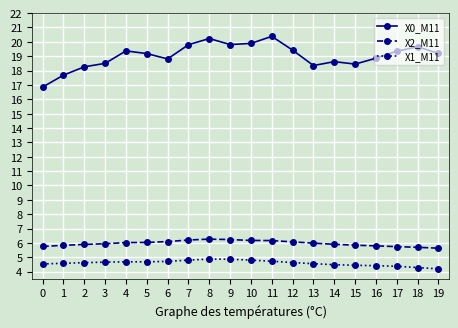

True or false: X2_M11 and X1_M11 cross at least once.

False